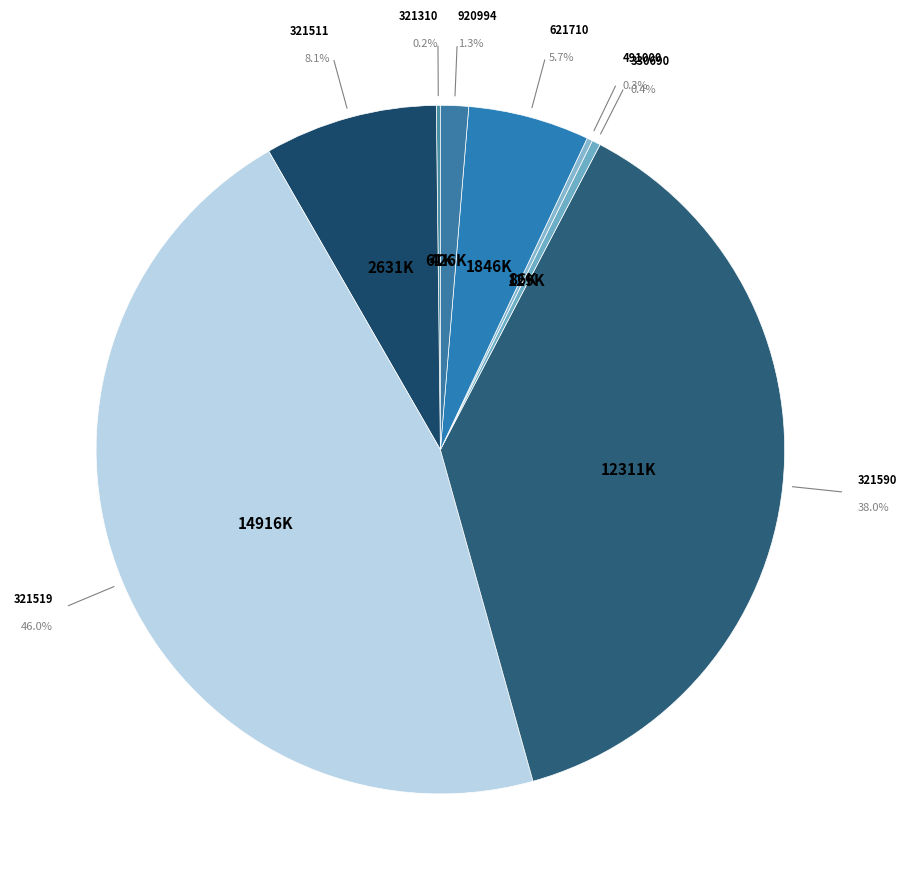

What is the change in value from 321310 to 330690?

+67998